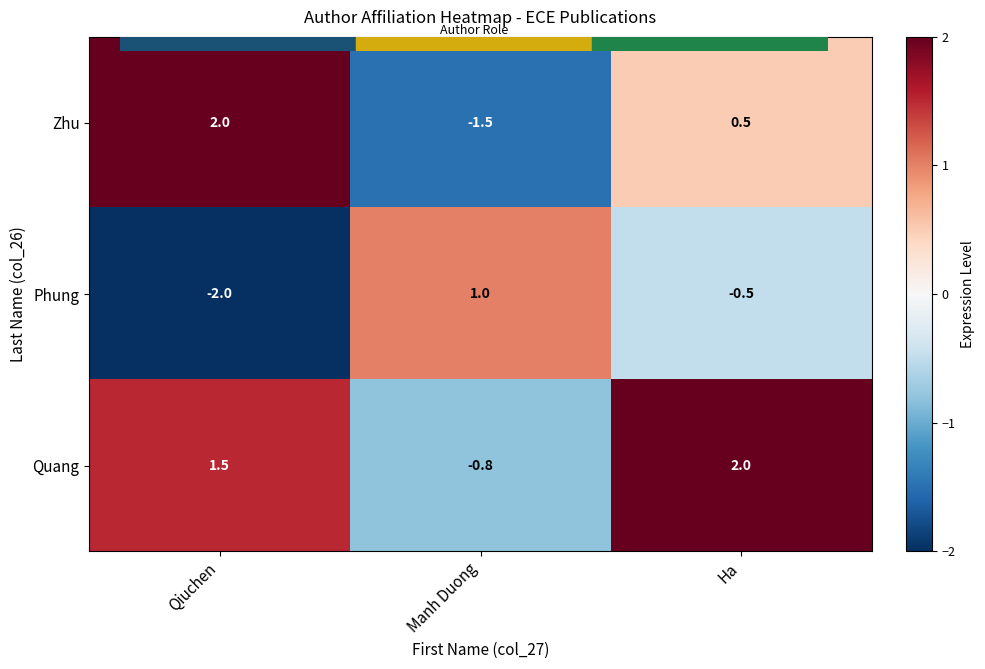

Rank the series at Qiuchen from highest to lowest value.

Zhu, Quang, Phung